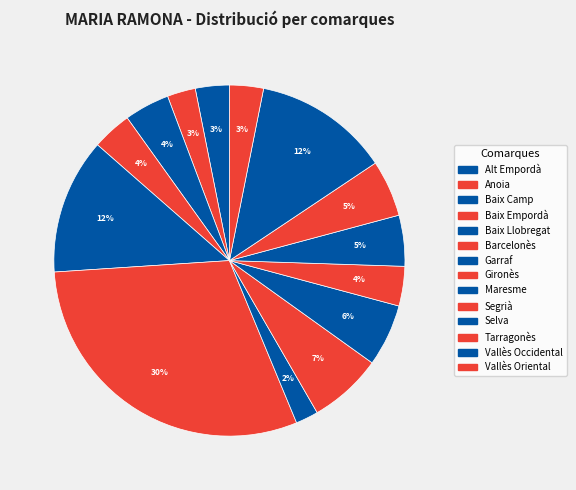

How many segments does this pie chart have?

14